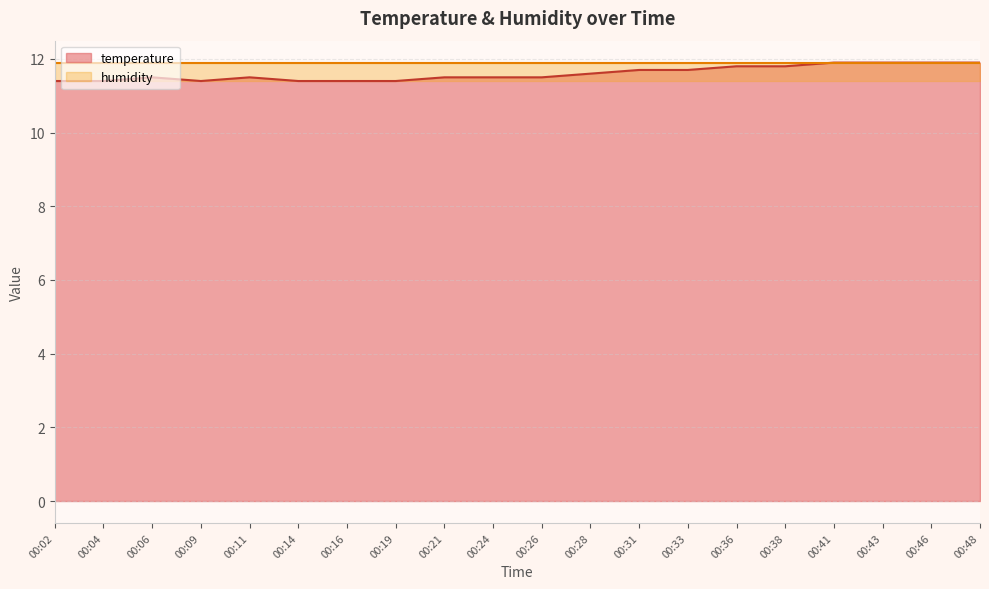

Between 00:16 and 00:33, which is larger?

00:33